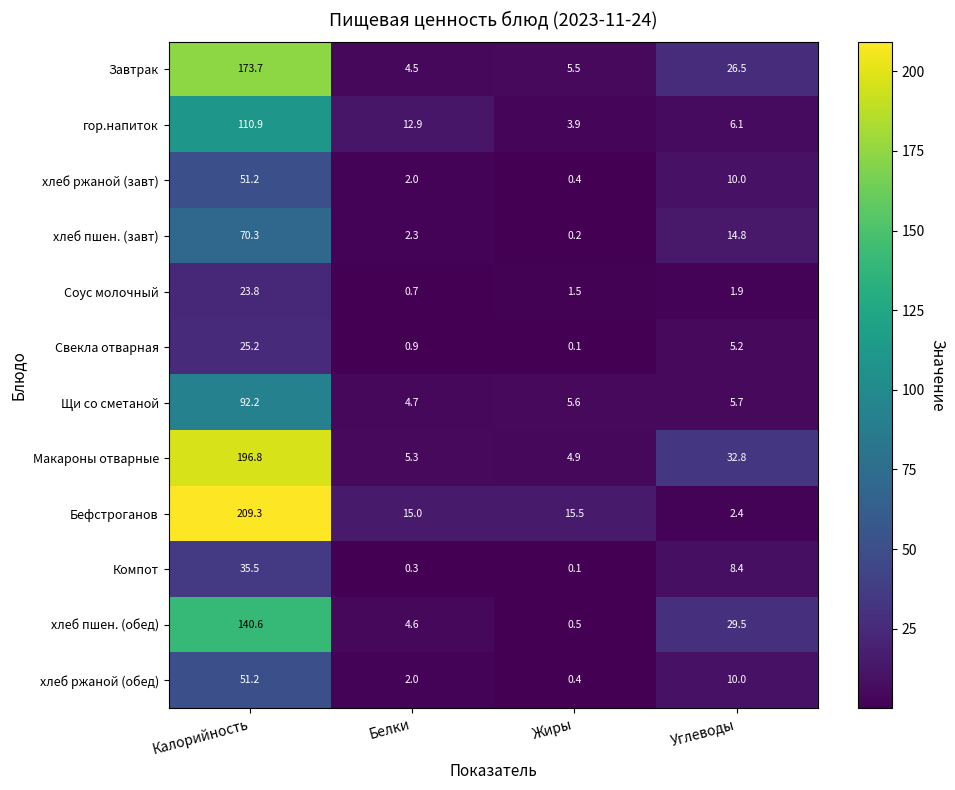

What is the spread (max minus min) of values at Калорийность?

185.5